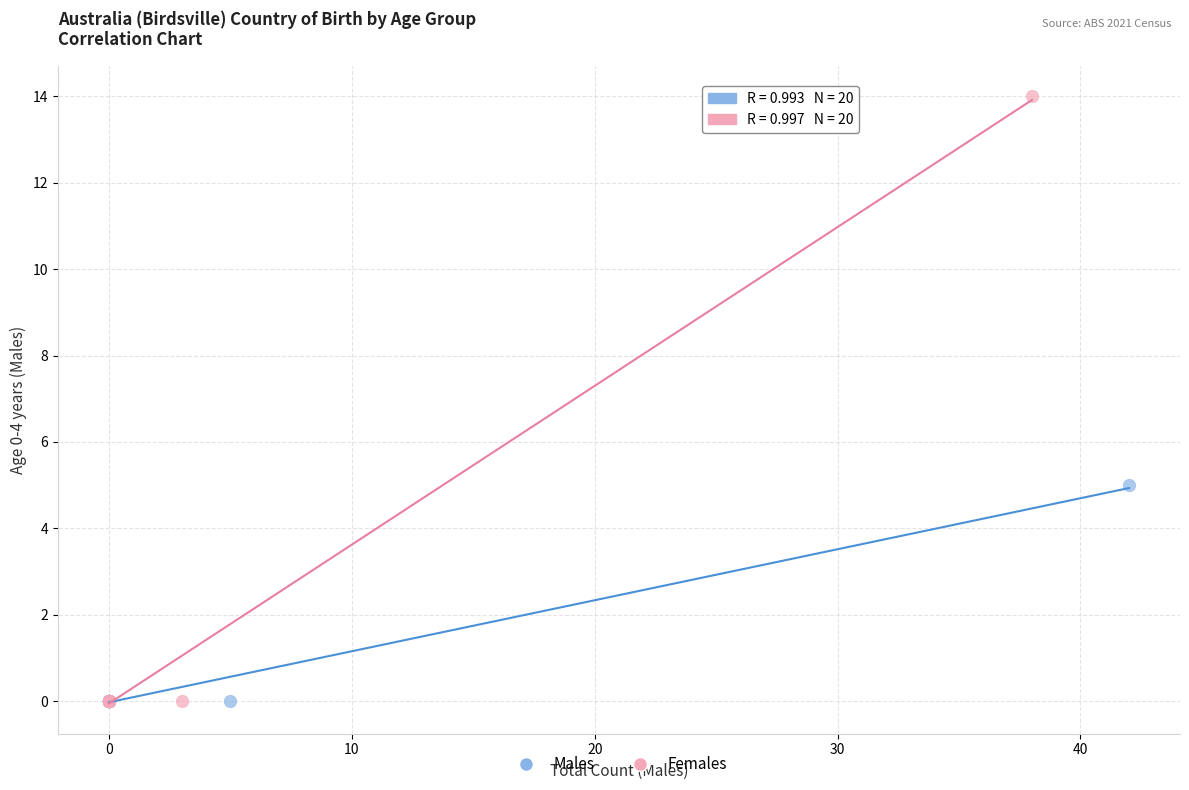

What are all the series names shown in the legend?

Males, Females